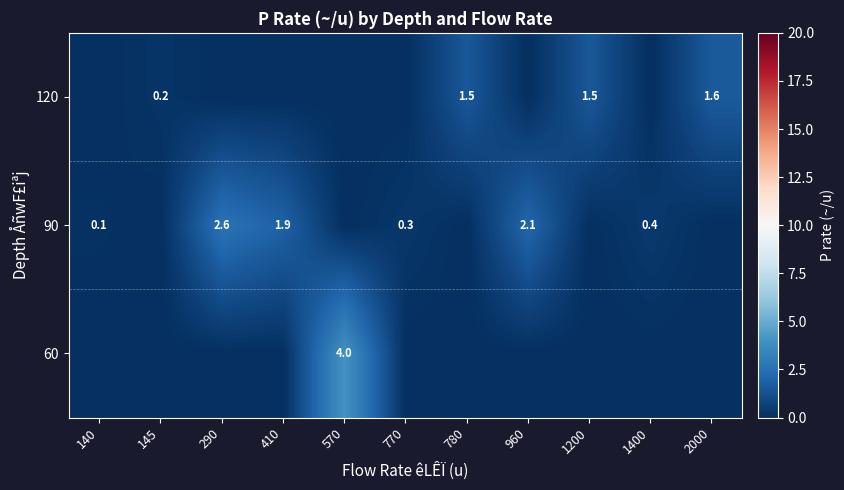

The value of 120 at 145 is 0.2. True or false?

True